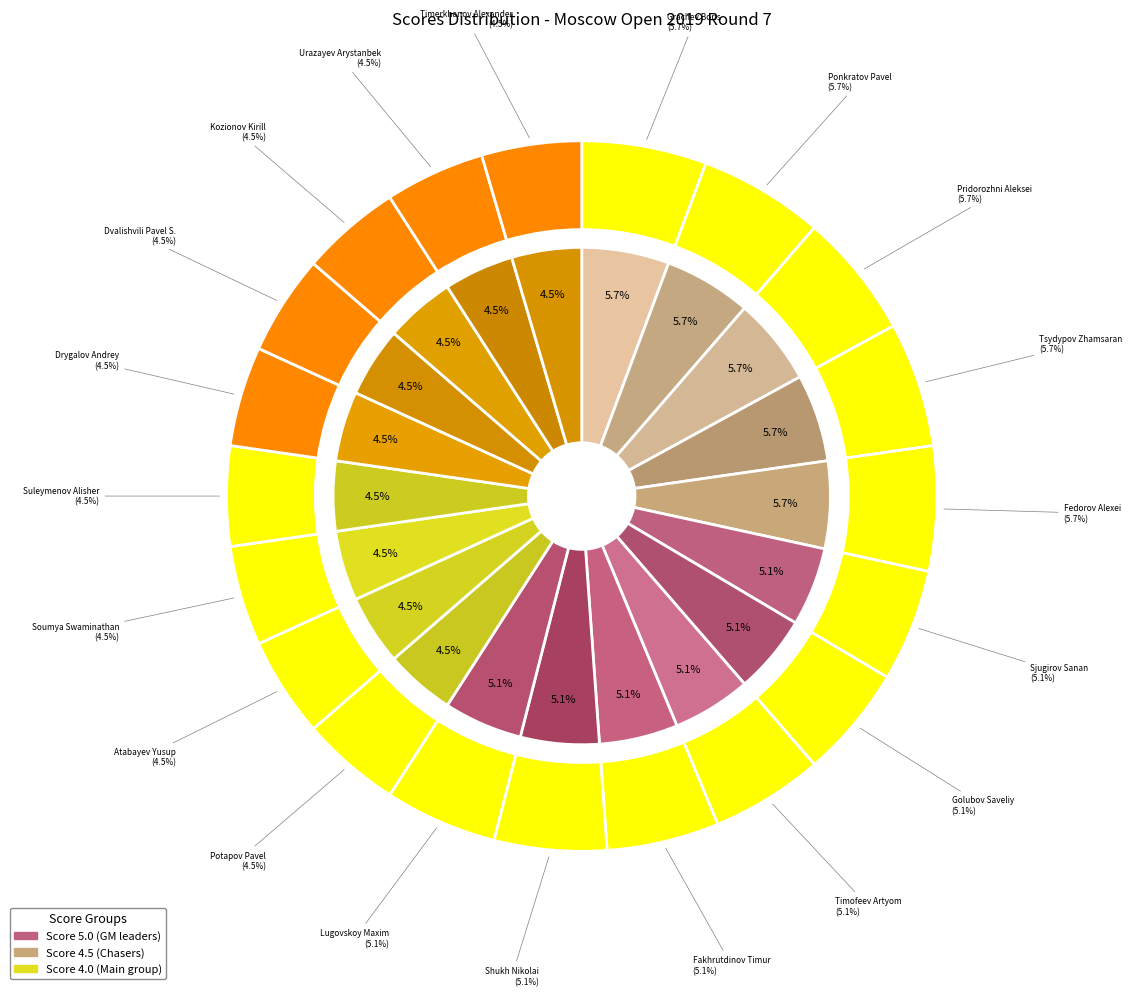

True or false: Dvalishvili Pavel S. accounts for 5% of the total.

True